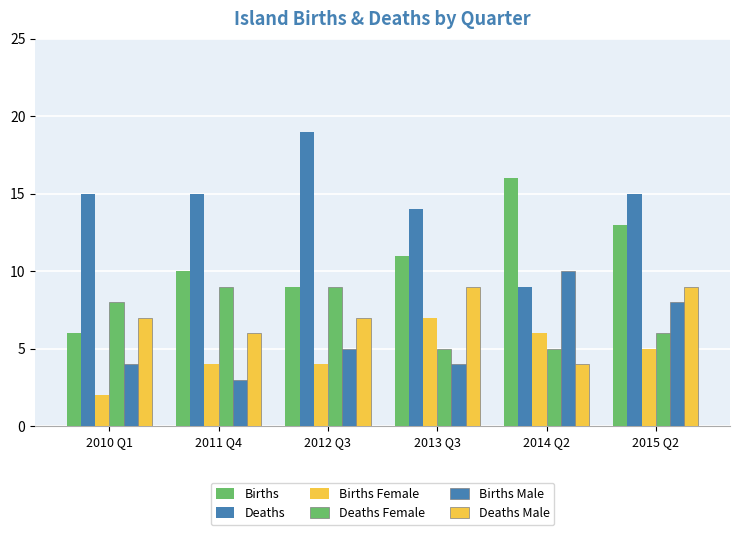

Are the bars grouped side by side (vs. stacked)?

Yes